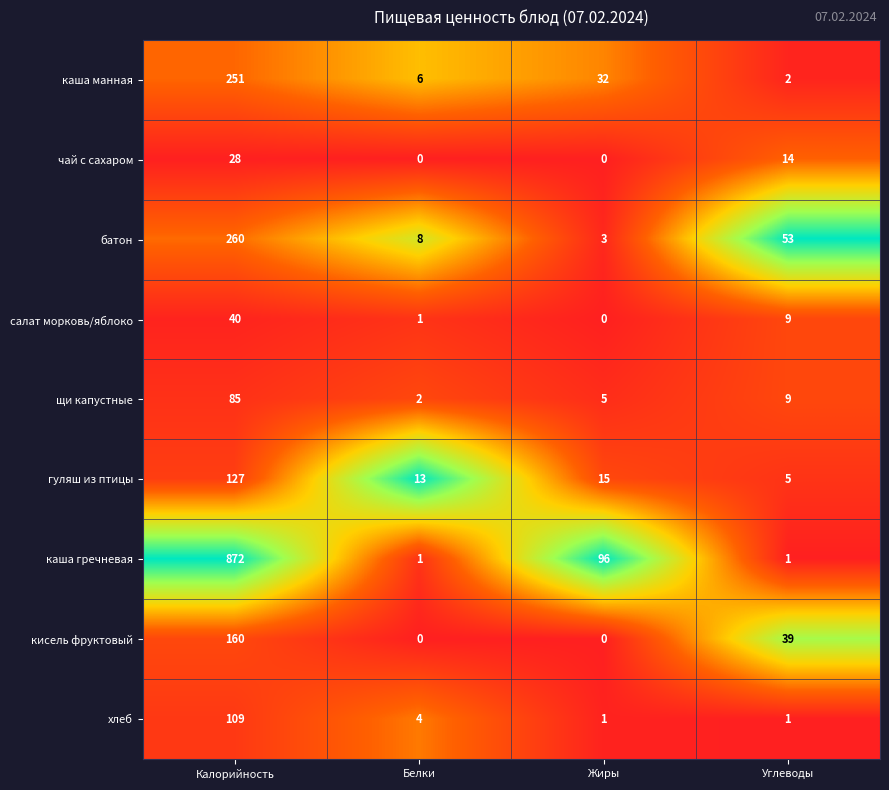

Rank the categories by каша манная value from highest to lowest.

Калорийность, Жиры, Белки, Углеводы